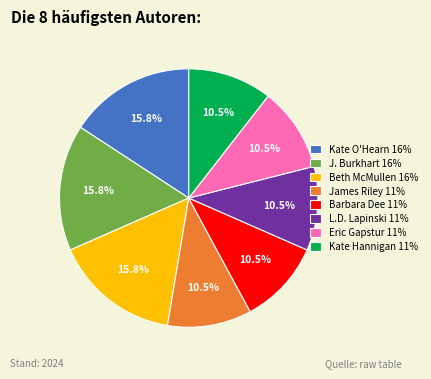

Does any single category account for the majority?

No